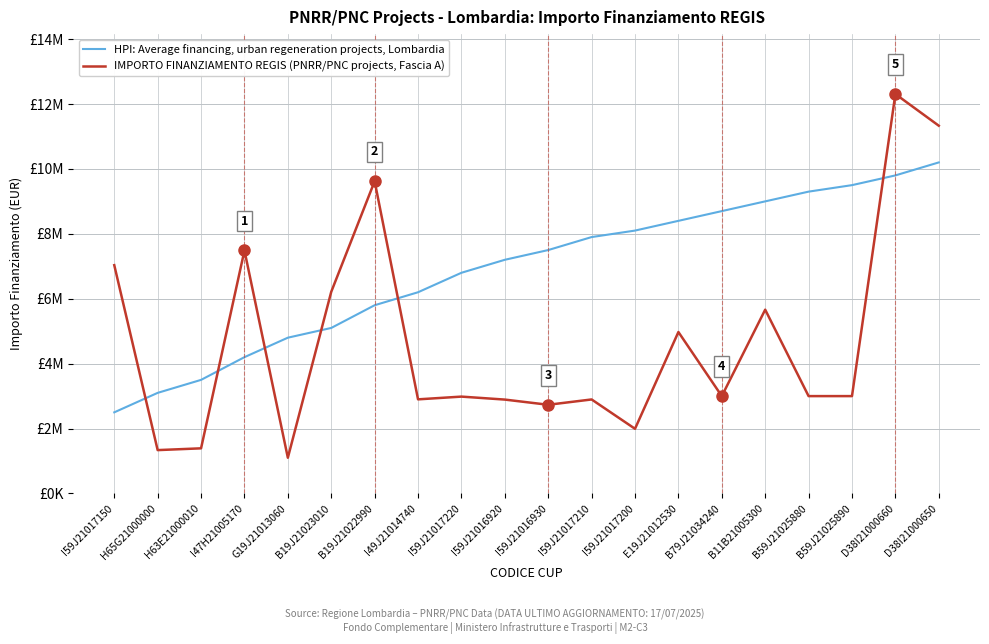

Does the chart have visible grid lines?

Yes